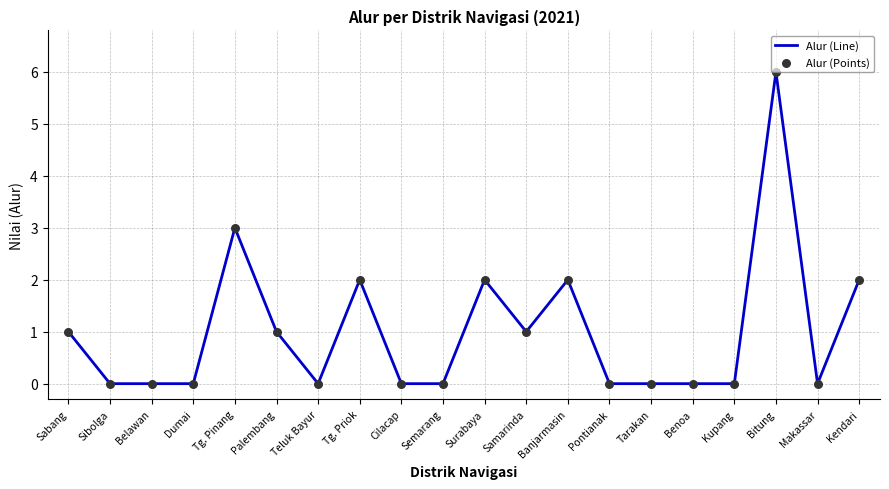

What is the ratio of the value at Bitung to the value at Tg. Pinang?

2.0